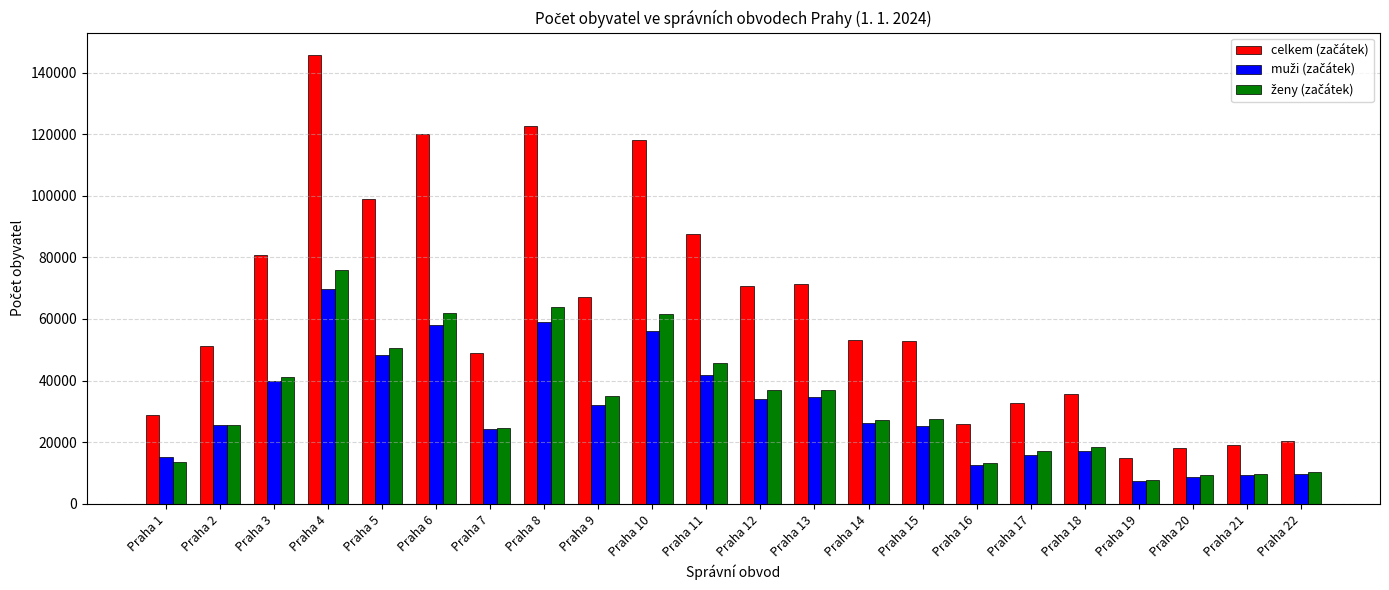

How many groups of bars are there?

22